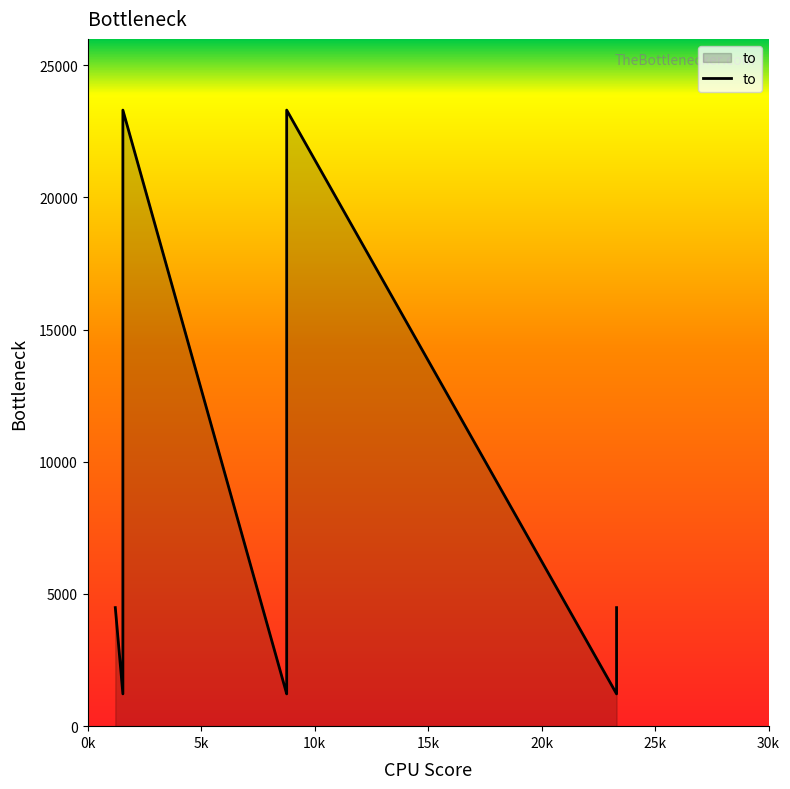

True or false: the data shows 5873 at 9.

False